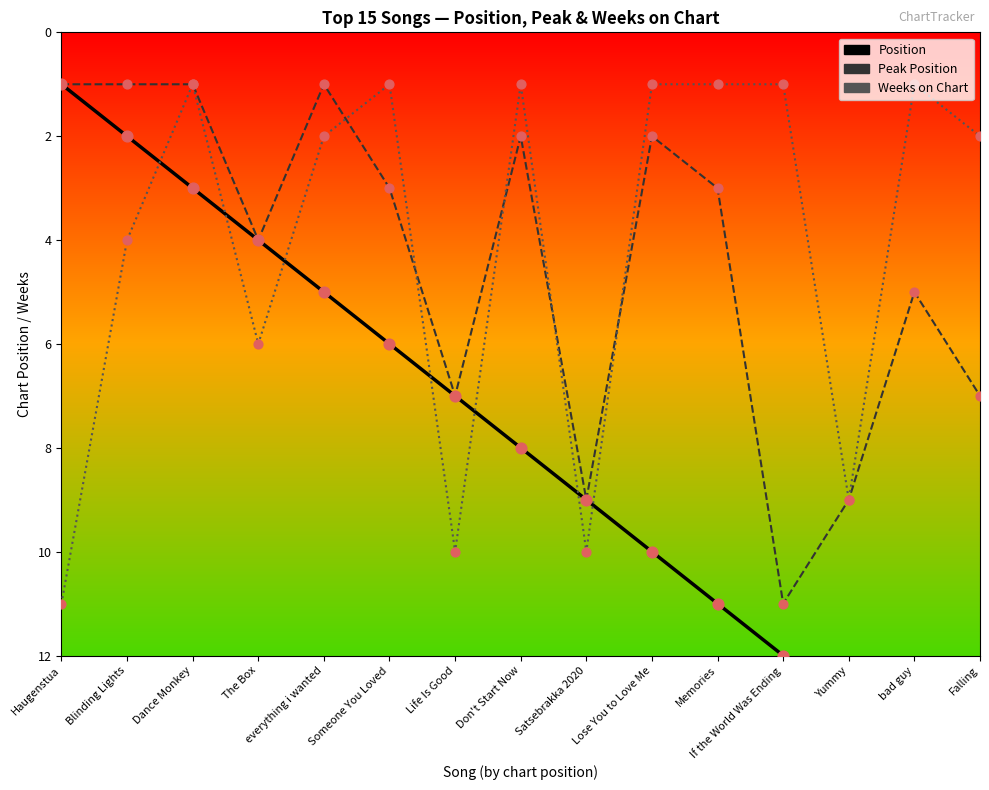

What are all the series names shown in the legend?

Position, Peak Position, Weeks on Chart